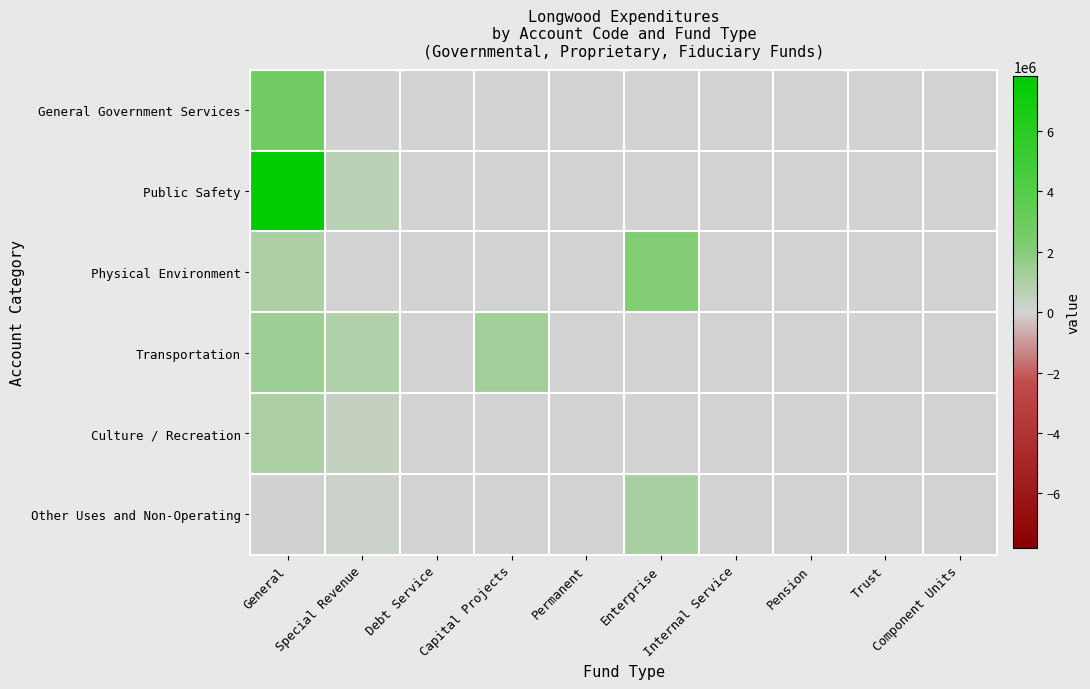

Count the number of categories in the chart.

10